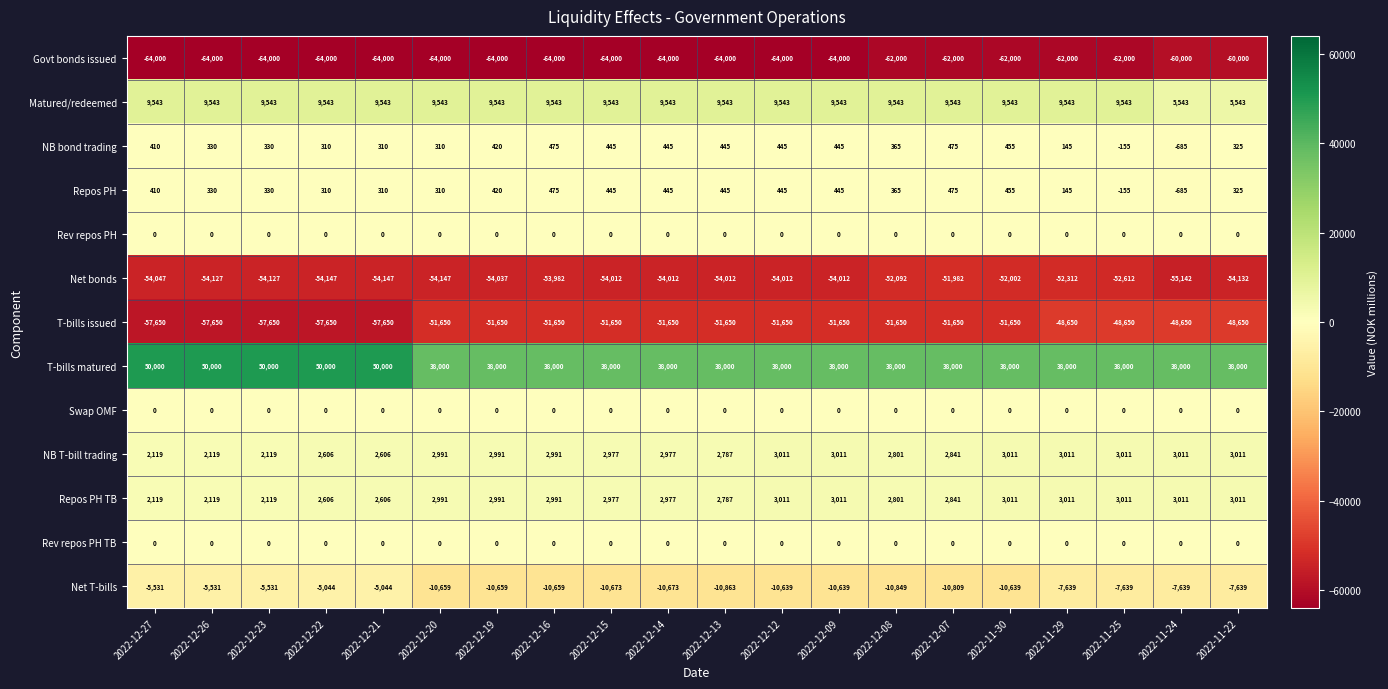

What is the minimum value shown in the chart?

-64000